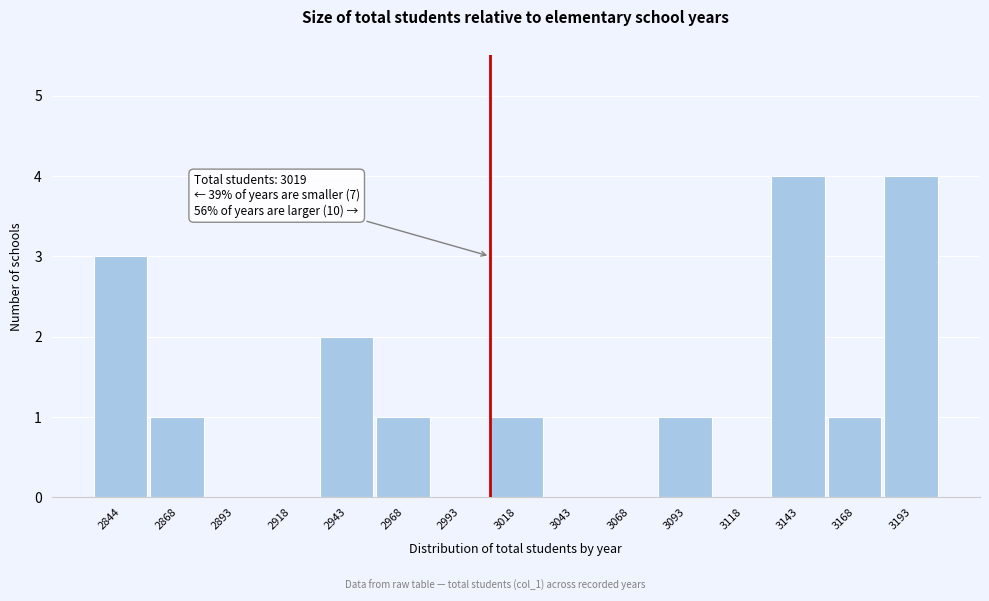

Reading right to left, list all the values displayed in this chart.

3193=4	3168=1	3143=4	3118=0	3093=1	3068=0	3043=0	3018=1	2993=0	2968=1	2943=2	2918=0	2893=0	2868=1	2844=3